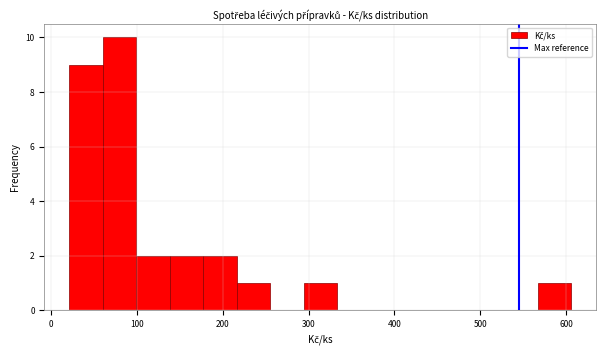

Read against the x-axis, roughly where is the centre of the tallest bar?

80